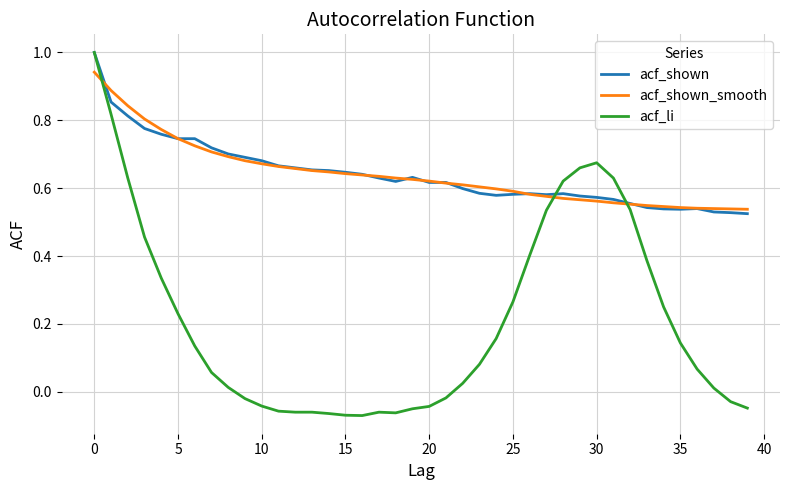

Which series has the widest spread of values?

acf_li